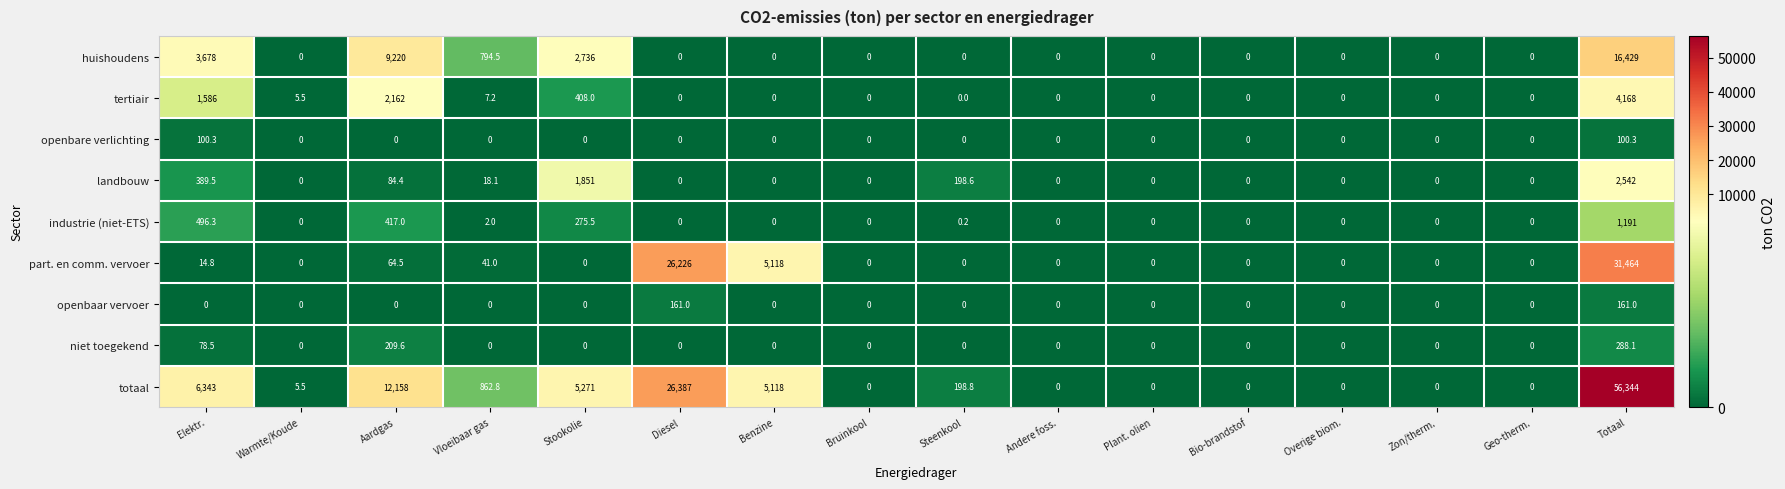

What is the maximum value for huishoudens?

16429.0